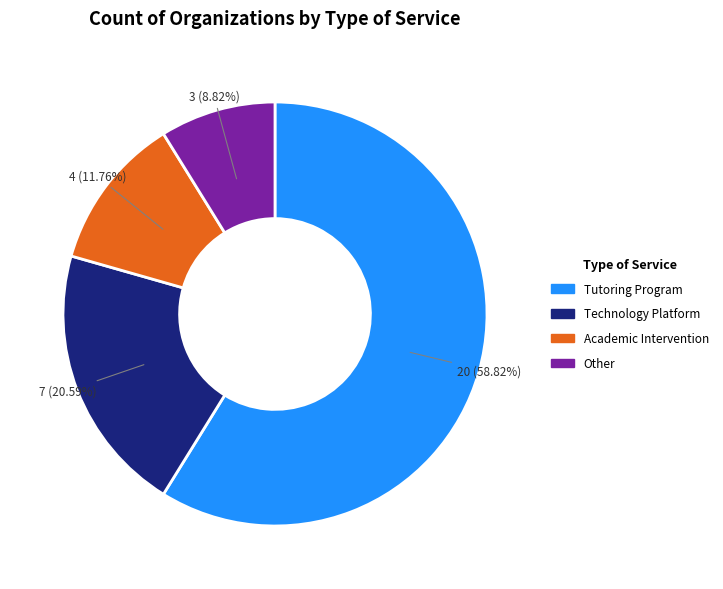

What is the largest slice in the pie chart?

Tutoring Program